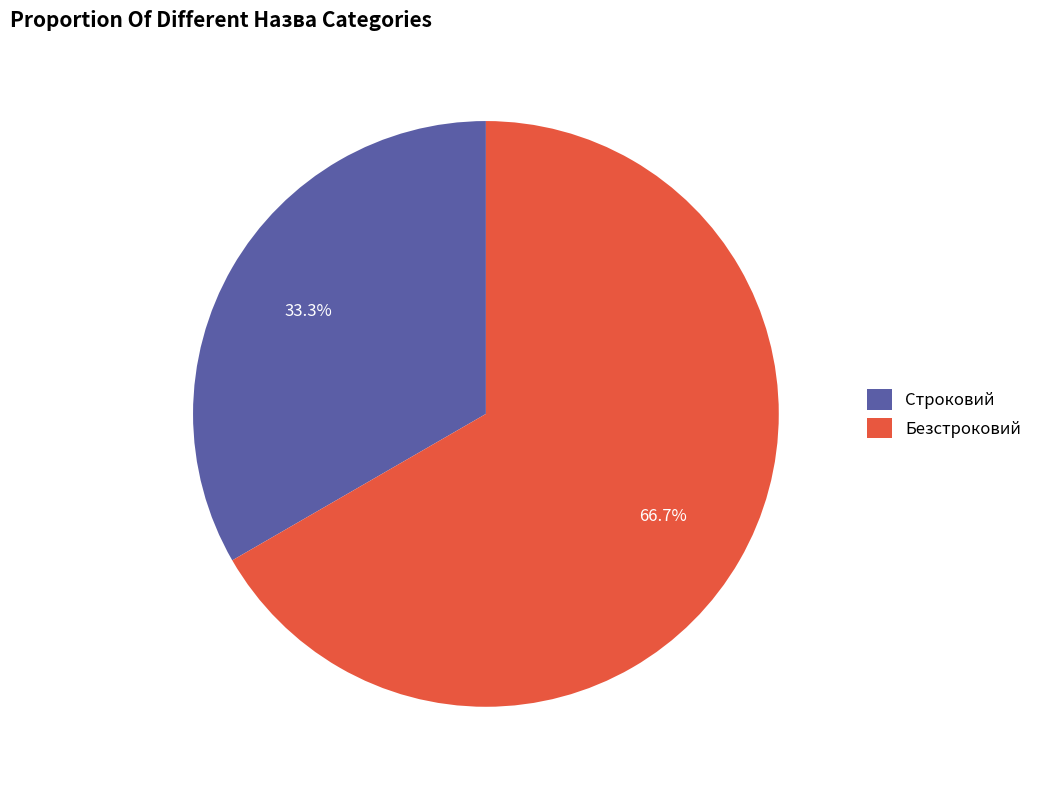

Do Строковий and Безстроковий together represent more than half of the pie?

Yes